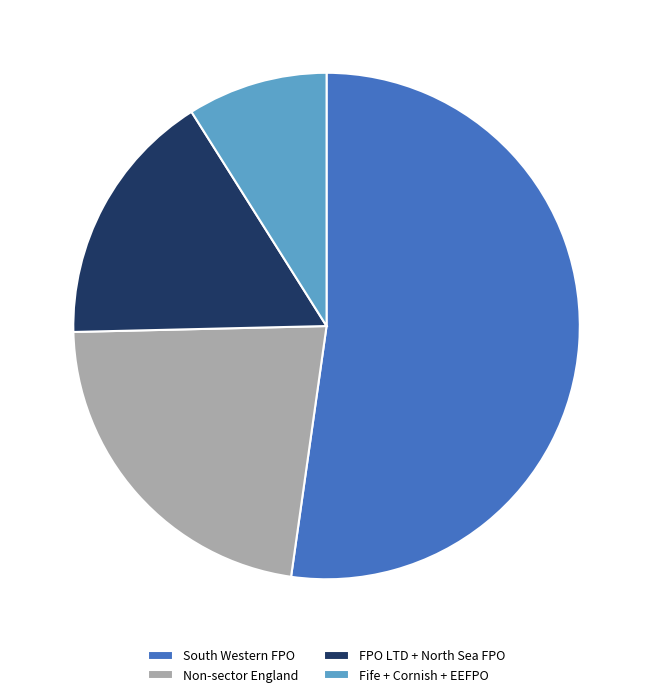

Which category accounts for the majority?

South Western FPO